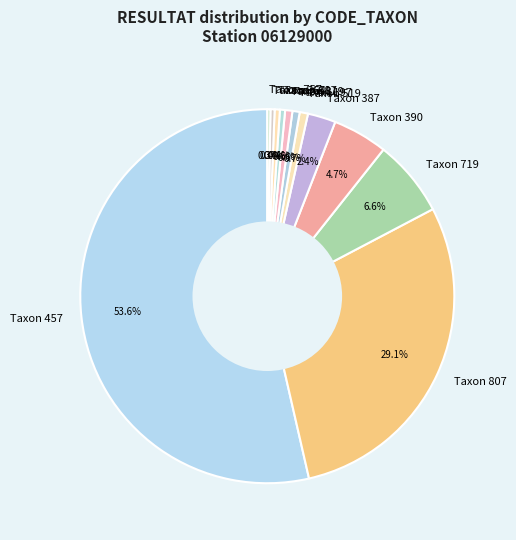

Which category has the biggest portion of the pie?

Taxon 457